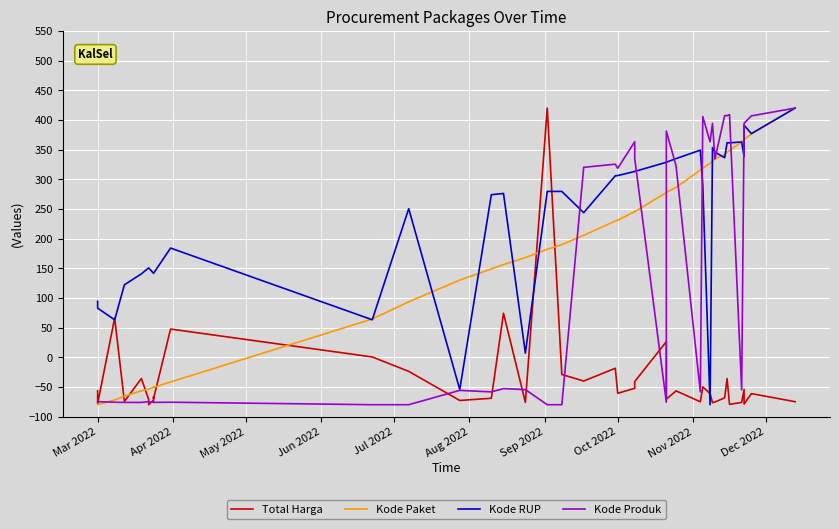

How many lines are shown in the chart?

4